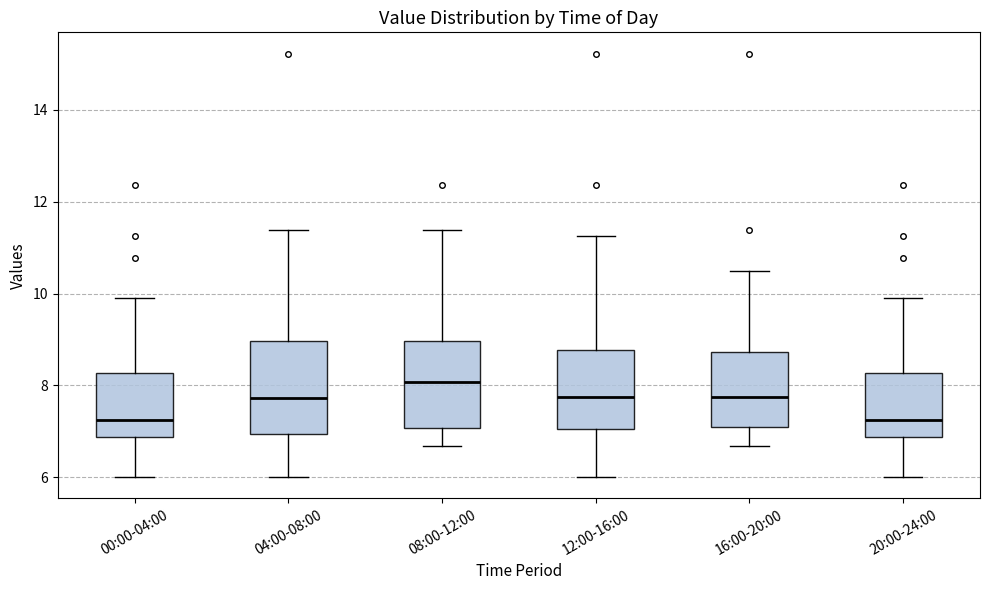

Where is the upper edge of the box for 16:00-20:00 on the y-axis? The values are not printed on the chart, so give them approximately, as read against the axis.

8.8